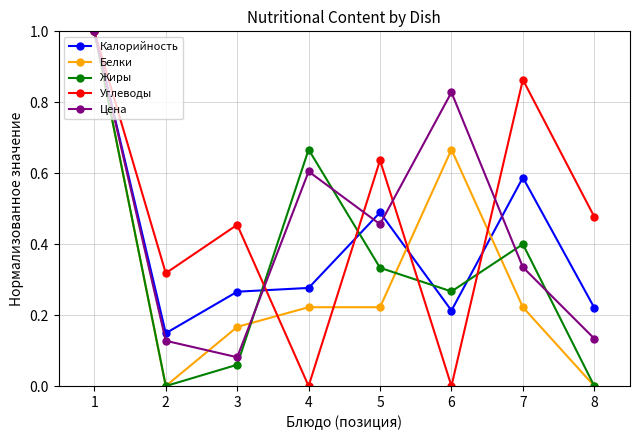

Between 1 and 3, which series saw the biggest shift?

Жиры